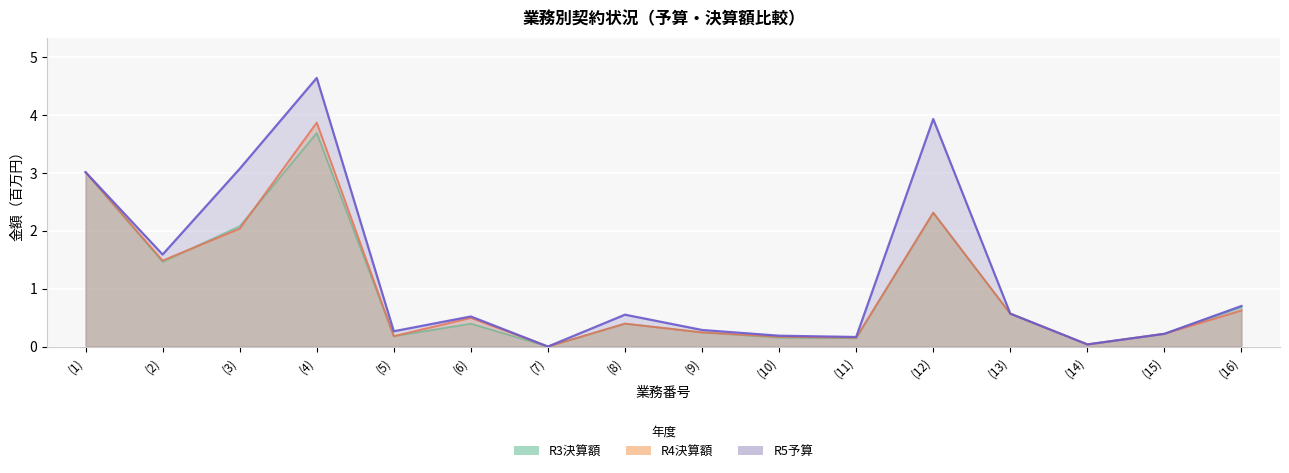

What is the greatest value displayed?

4.6